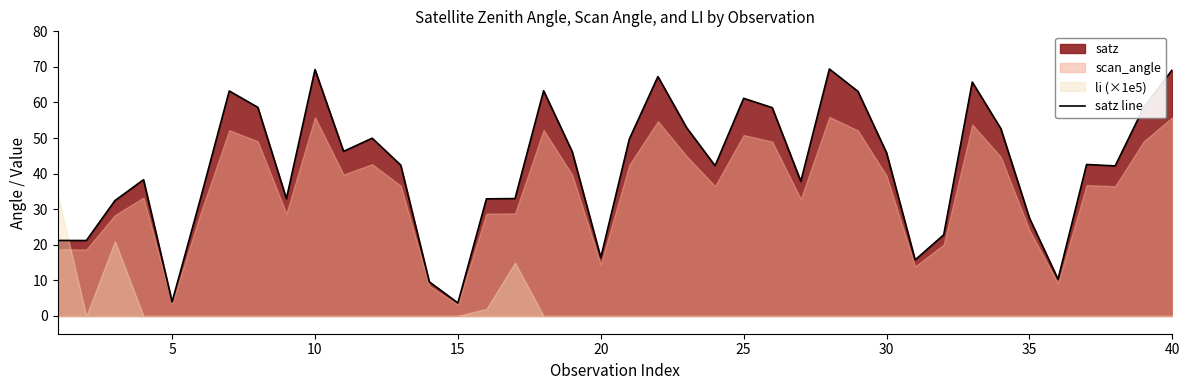

What is the minimum value for satz line?

3.6